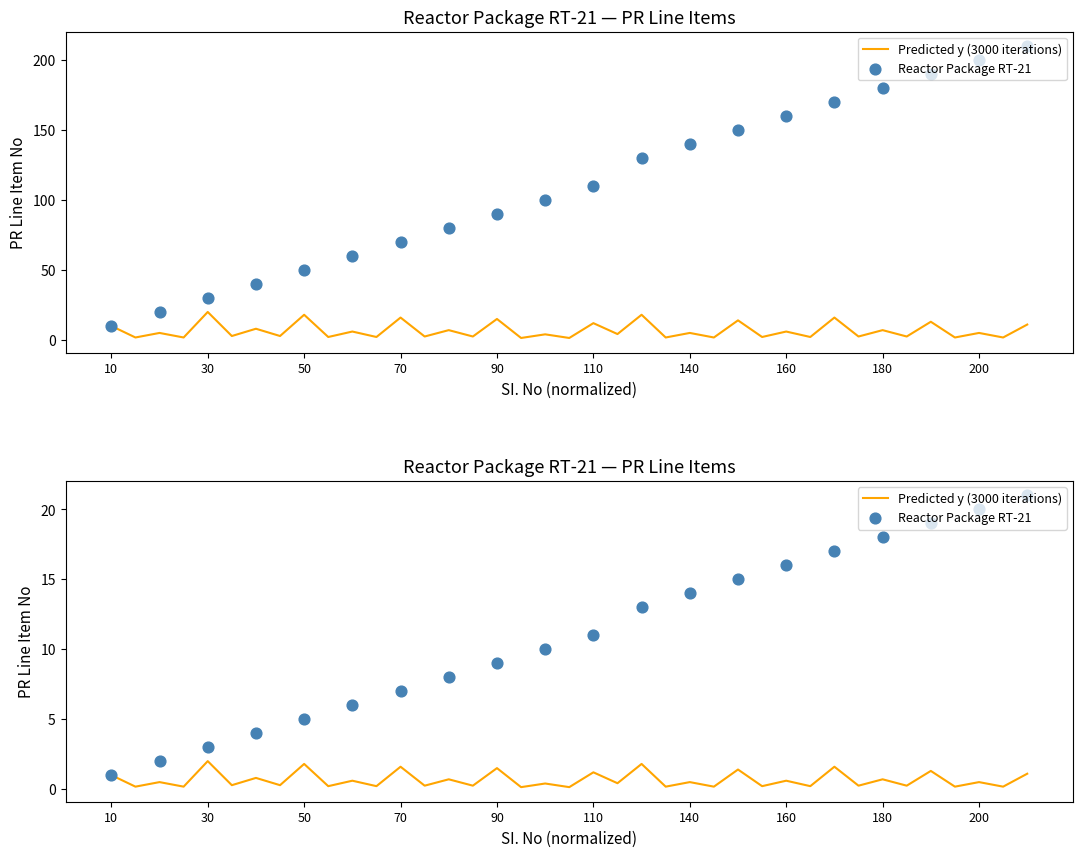

What is the change in value from 10 to 210?

+200